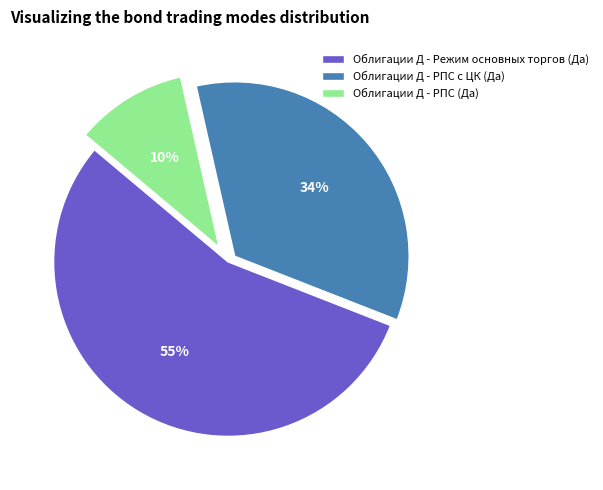

Rank the categories by value from highest to lowest.

Облигации Д - Режим основных торгов (Да), Облигации Д - РПС с ЦК (Да), Облигации Д - РПС (Да)